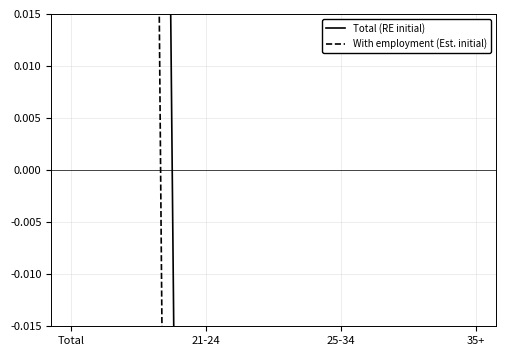

At which category is the sum across all series the highest?

Total